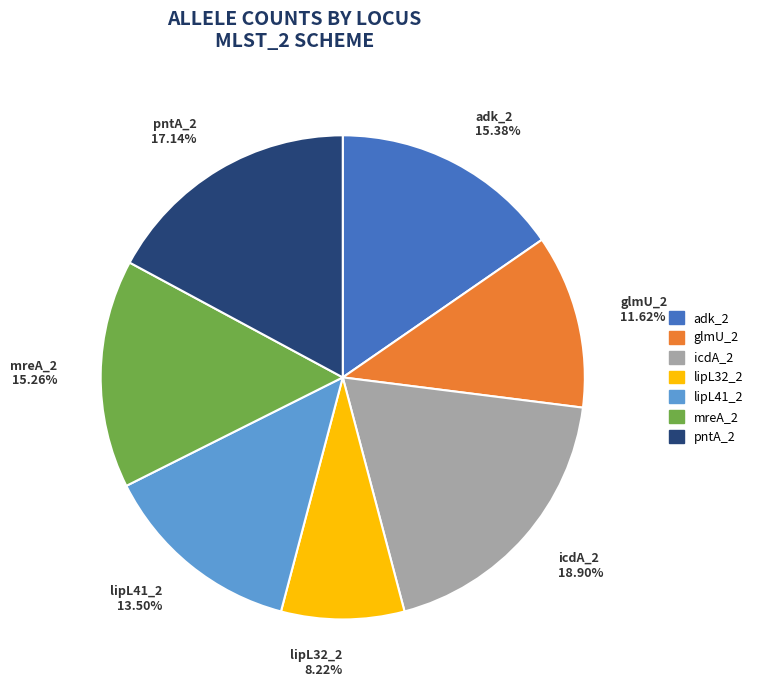

What percentage is the pntA_2 slice, to the nearest percent?

17%